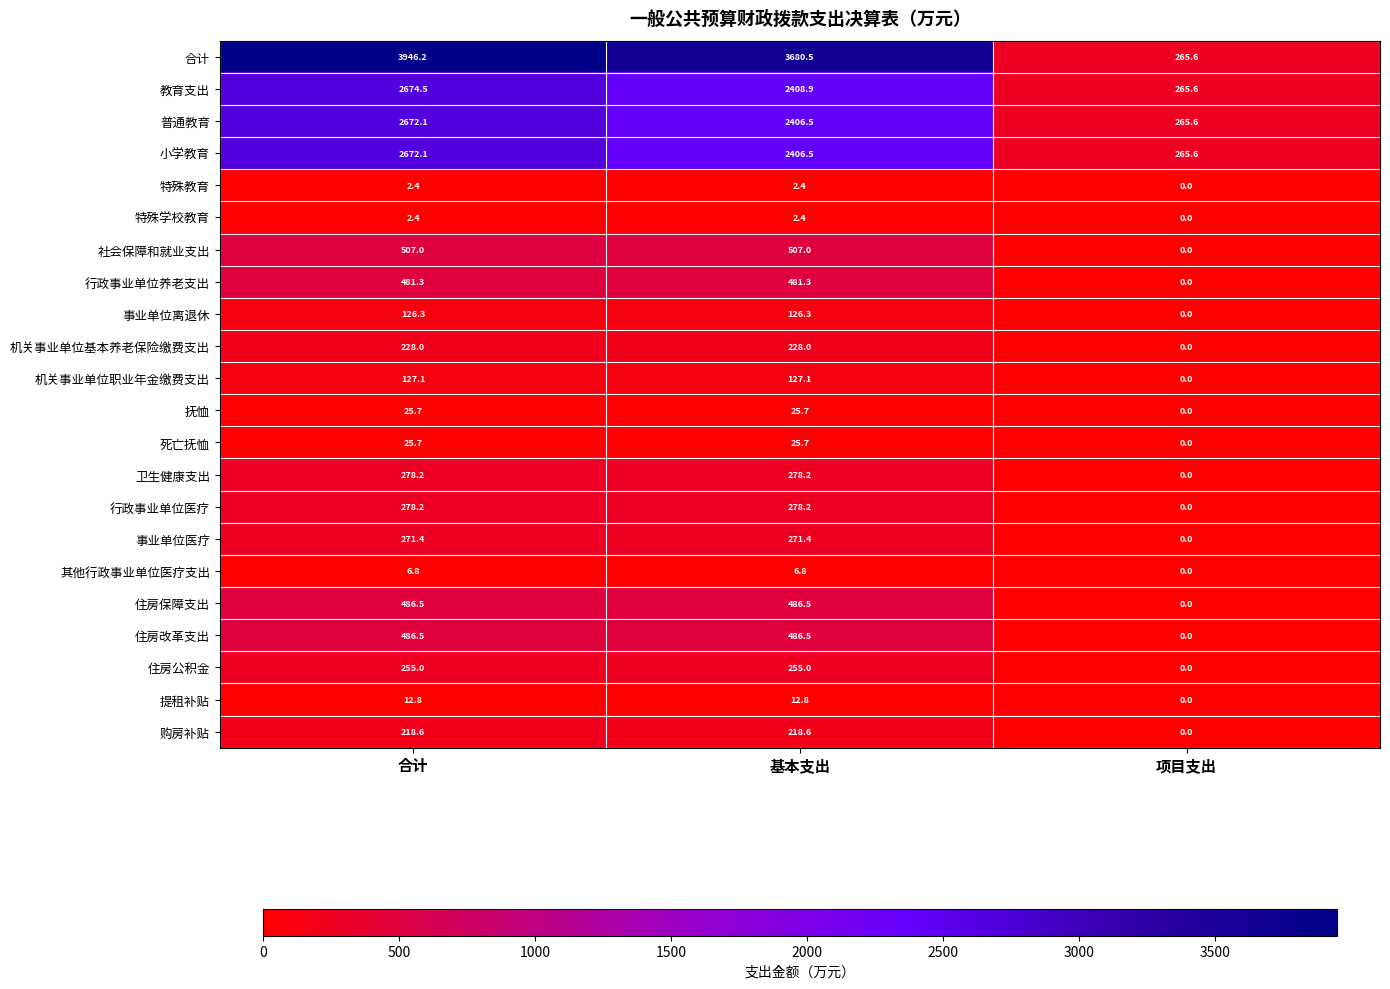

The value of 卫生健康支出 at 合计 is 137.8. True or false?

False